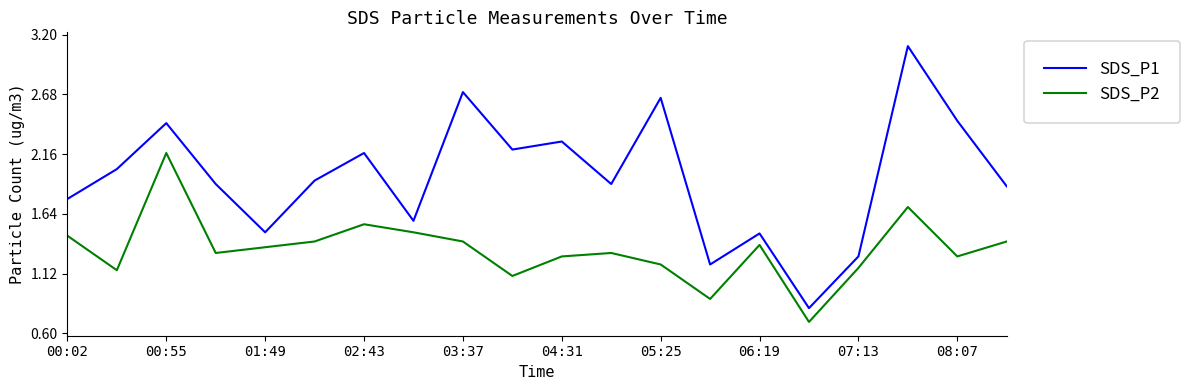

Which series has the largest total across all categories?

SDS_P1